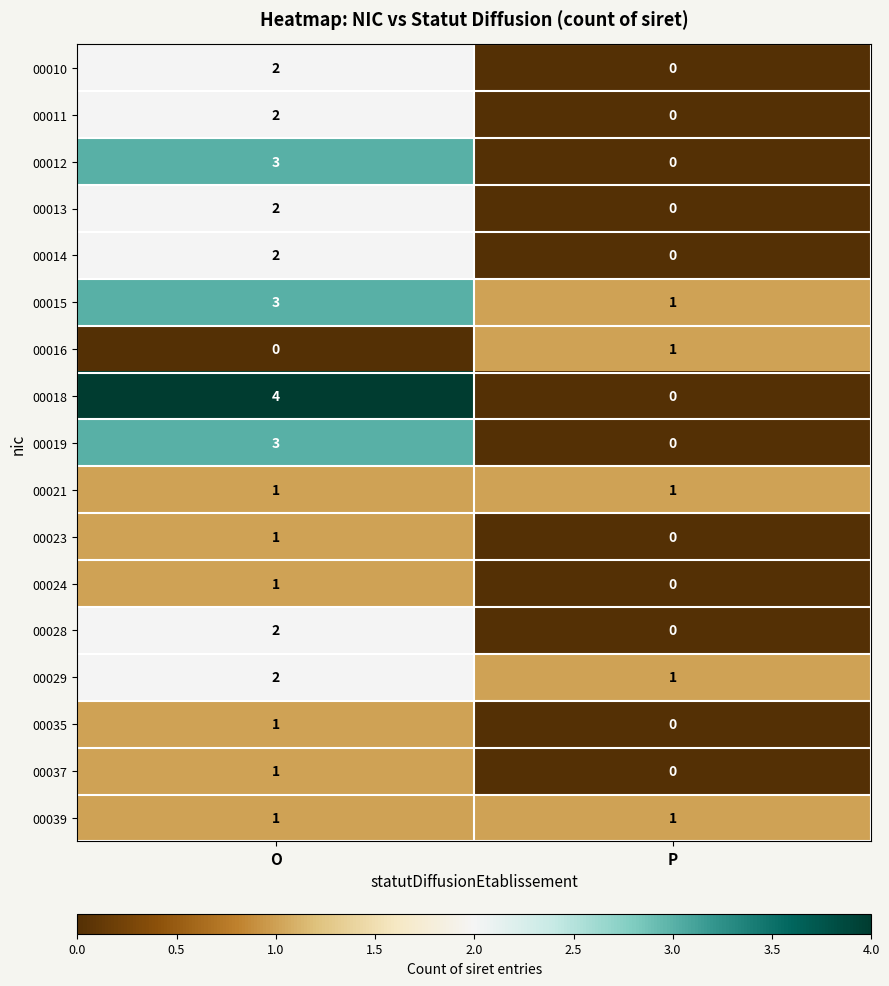

At which category is the sum across all series the highest?

O